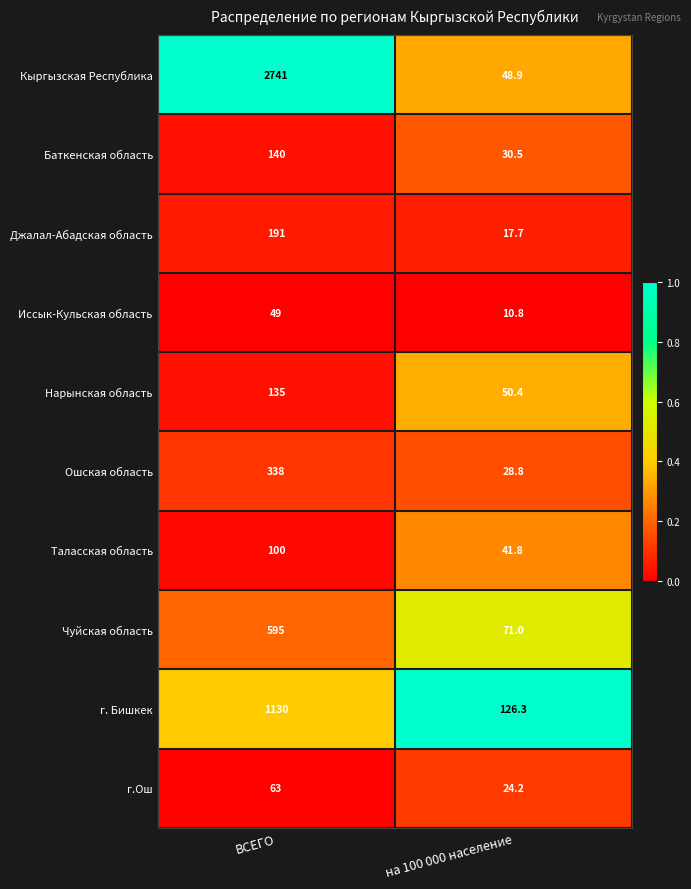

Which label corresponds to the smallest value in the chart?

на 100 000 население